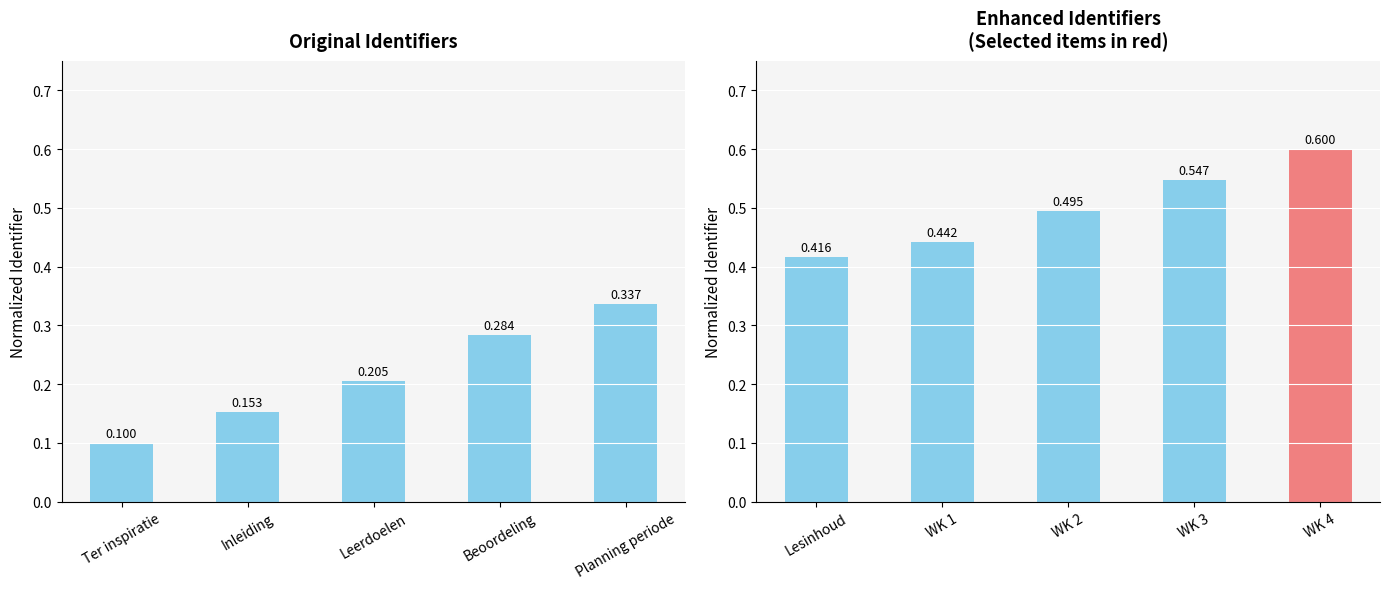

Which has a higher value, WK 3 or WK 2?

WK 3